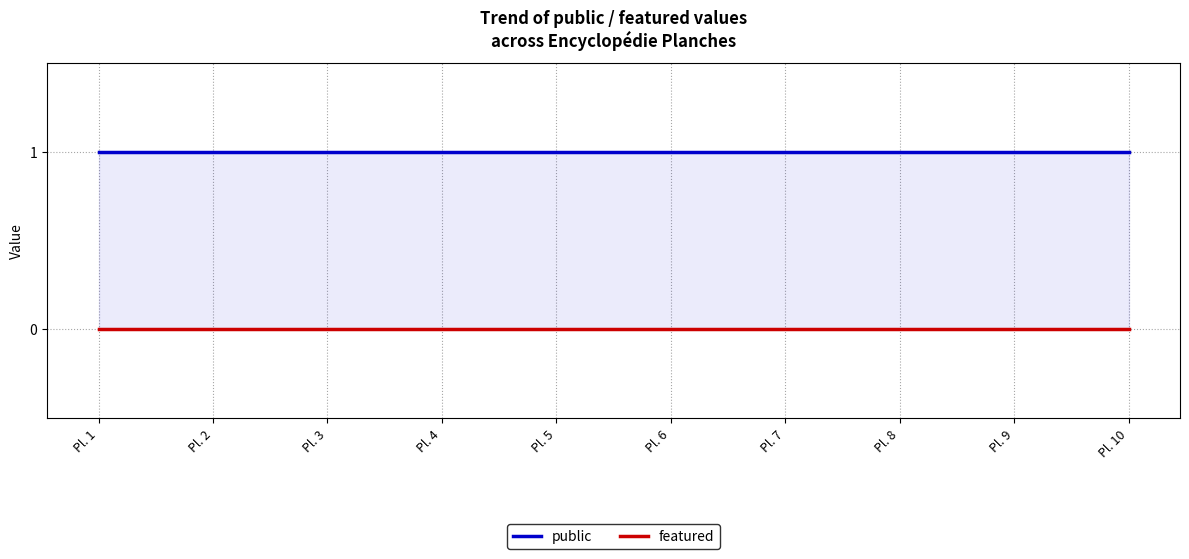

Rank the categories by featured value from highest to lowest.

Pl. 1, Pl. 2, Pl. 3, Pl. 4, Pl. 5, Pl. 6, Pl. 7, Pl. 8, Pl. 9, Pl. 10